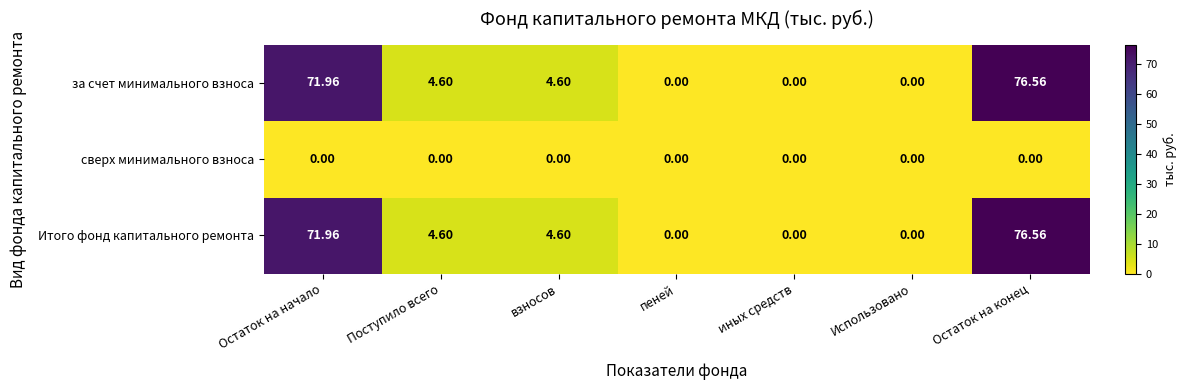

At which category is the sum across all series the highest?

Остаток на конец